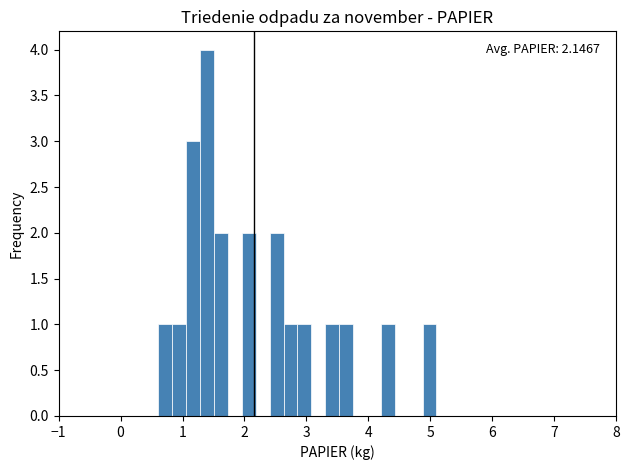

Around what value on the x-axis is the tallest bar? Give the approximate position of its centre, as read against the axis.

1.4